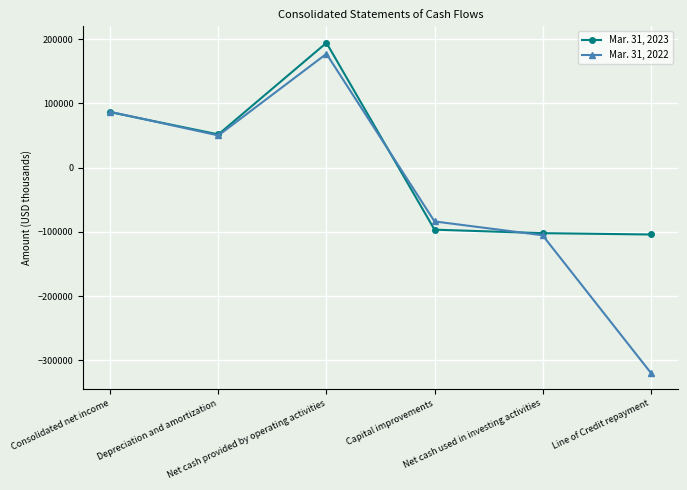

What is the label of the 1st point from the right?

Line of Credit repayment